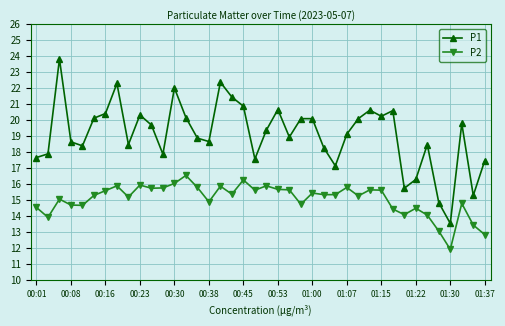

How many values in the P2 series exceed 15?

25